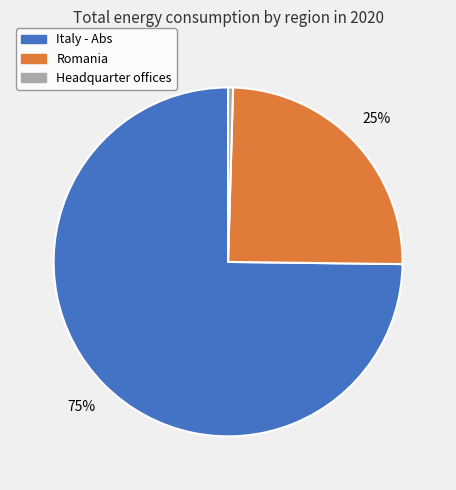

To the nearest percent, what portion does Romania represent?

25%